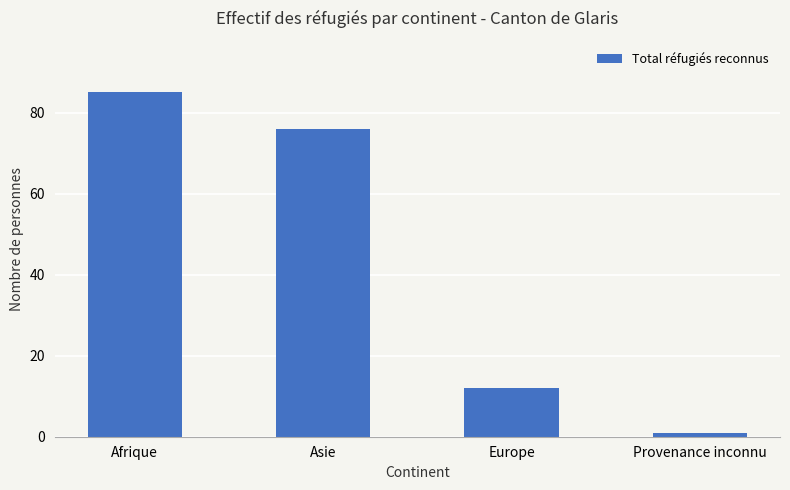

The chart shows a value of 5 at Europe. True or false?

False